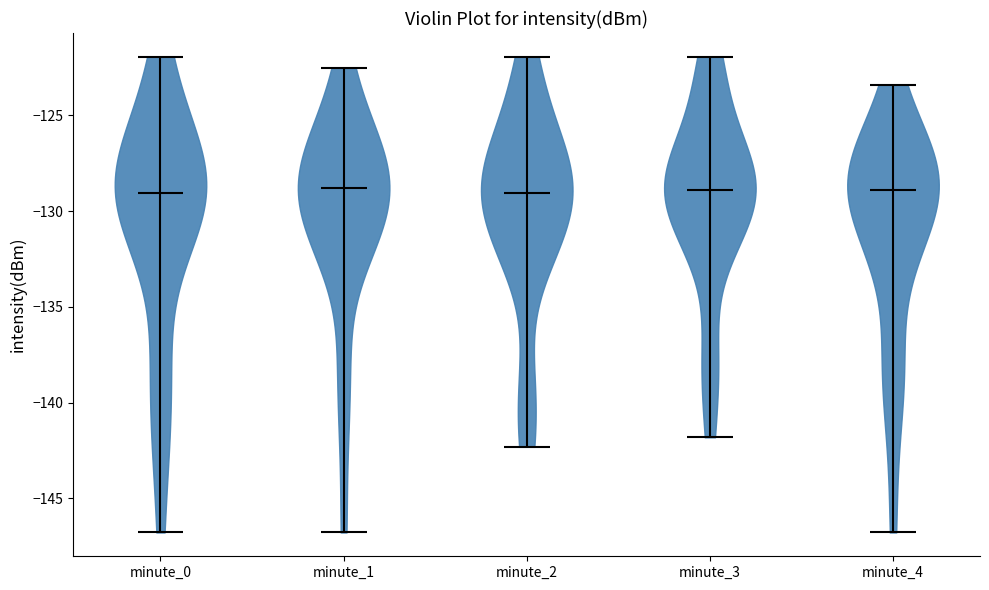

Reading left to right, read every violin against the y-axis: where its median line is, and the lowest and highest points it reaches. The values are not printed on the chart, so give them approximately, as read against the axis.

minute_0: median line -129.0, lowest point -147.0, highest point -122.0
minute_1: median line -129.0, lowest point -147.0, highest point -122.5
minute_2: median line -129.0, lowest point -142.5, highest point -122.0
minute_3: median line -129.0, lowest point -142.0, highest point -122.0
minute_4: median line -129.0, lowest point -147.0, highest point -123.5